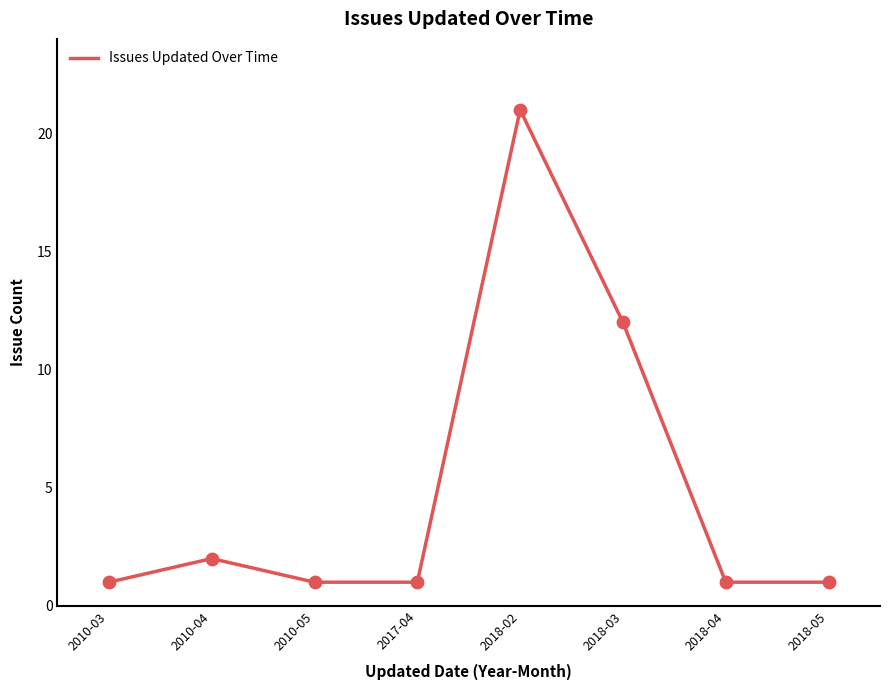

Between 2018-02 and 2010-04, which is larger?

2018-02